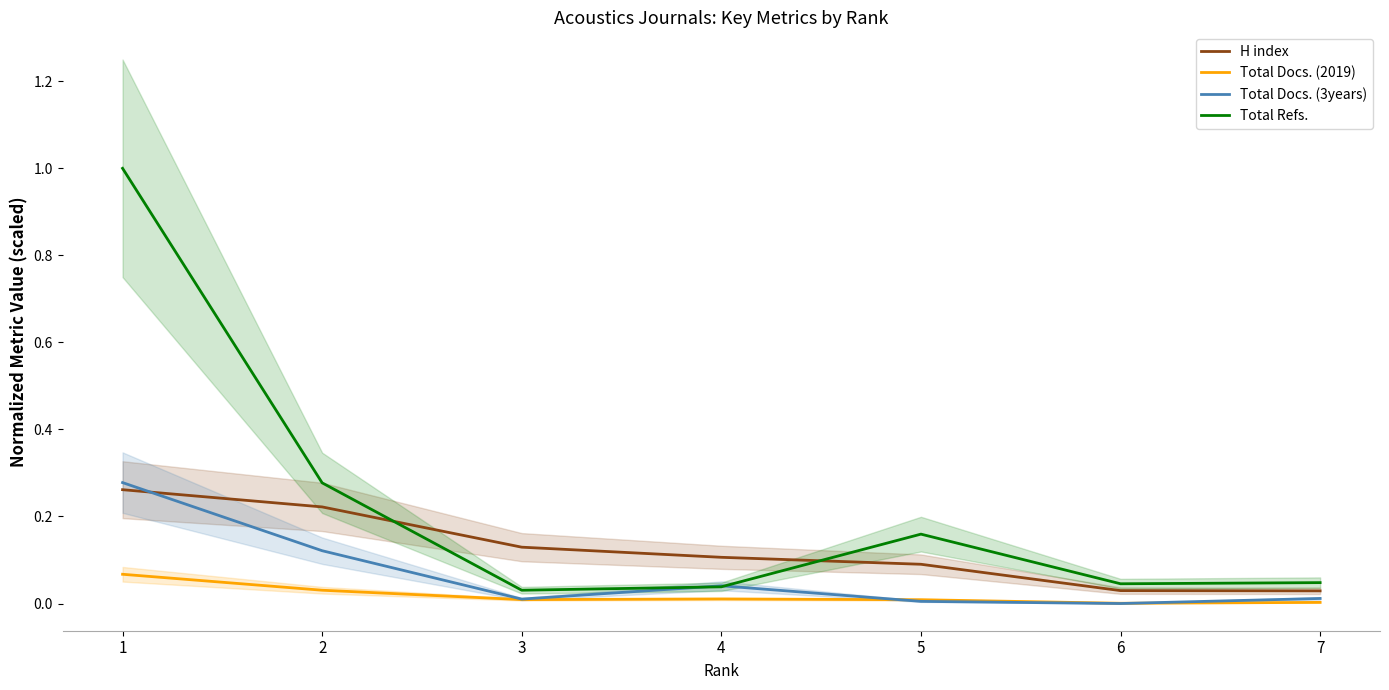

True or false: Total Docs. (3years) has more than 2 interior local peaks.

False